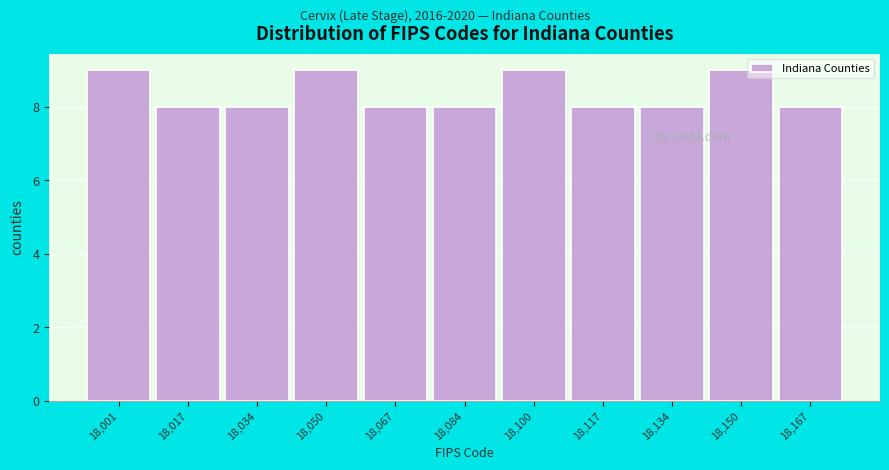

Reading right to left, list all the values displayed in this chart.

18,167=8	18,150=9	18,134=8	18,117=8	18,100=9	18,084=8	18,067=8	18,050=9	18,034=8	18,017=8	18,001=9